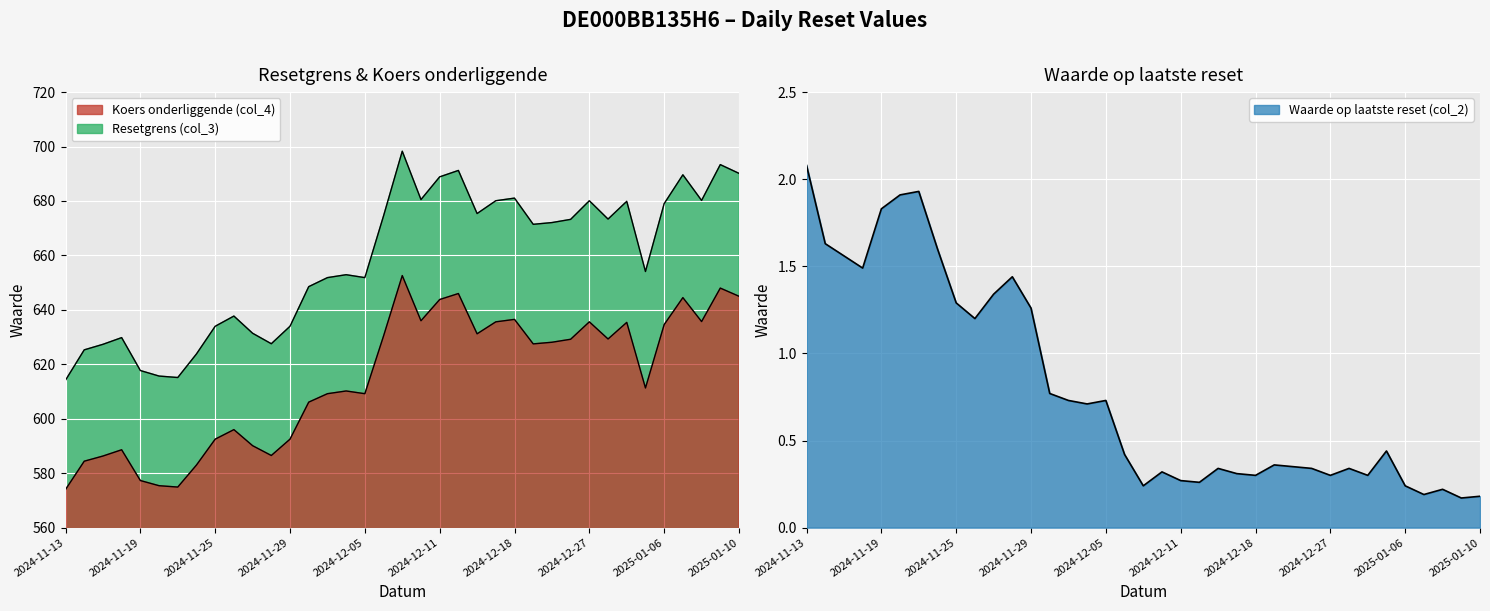

What is the value of the Resetgrens (col_3) point at the 5th from the left?

617.7